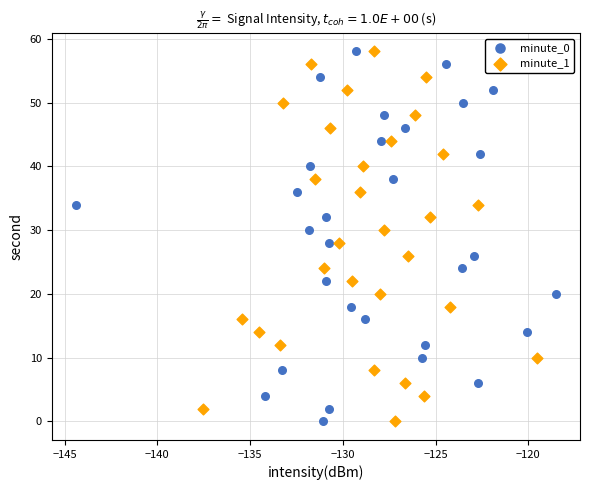

What are all the series names shown in the legend?

minute_0, minute_1